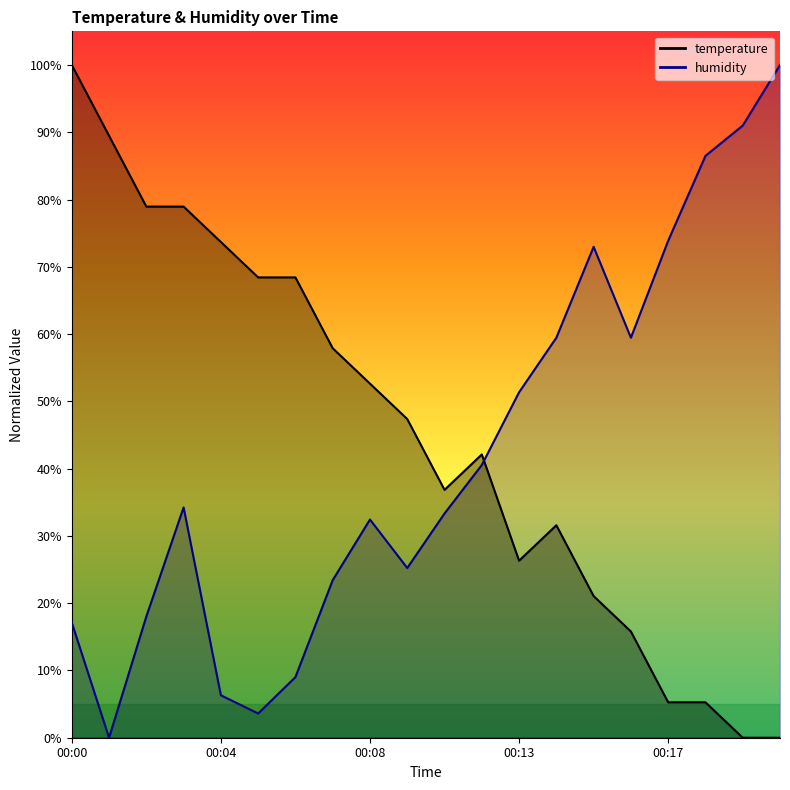

How many values in temperature are above zero?

18